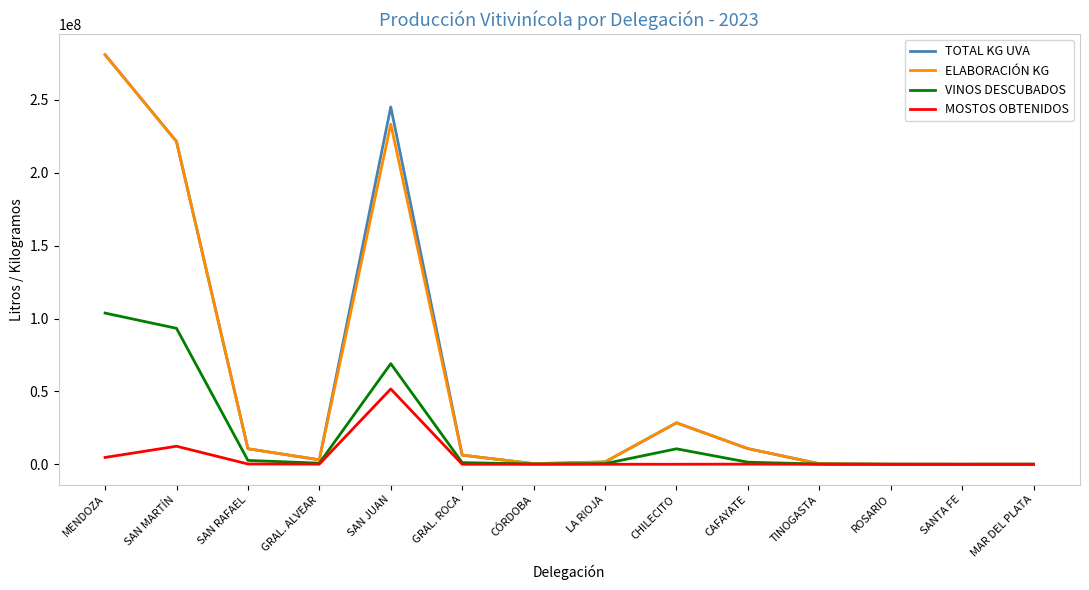

At which category is the sum across all series the highest?

MENDOZA